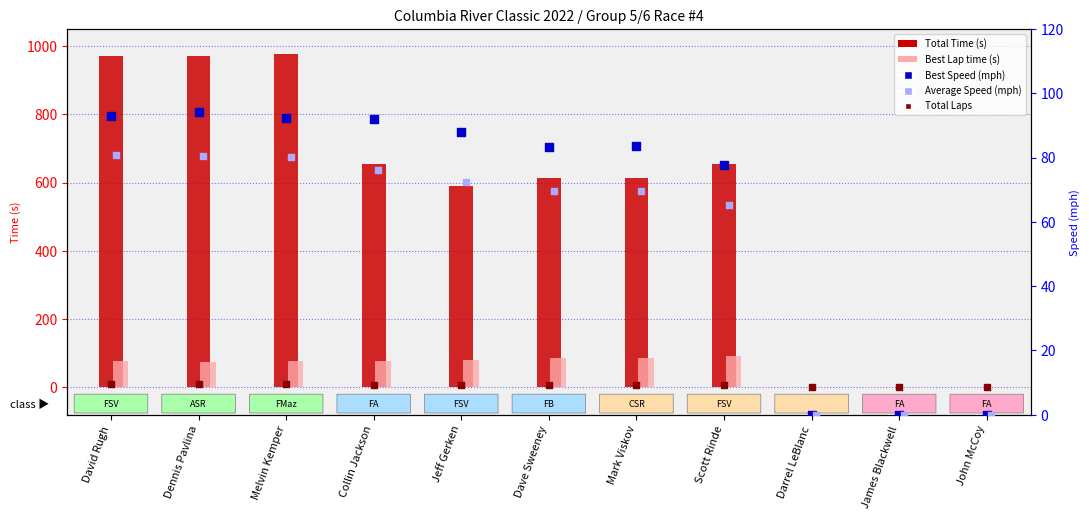

What are all the series names shown in the legend?

Total Time (s), Best Lap time (s), Total Laps, Best Speed (mph), Average Speed (mph)